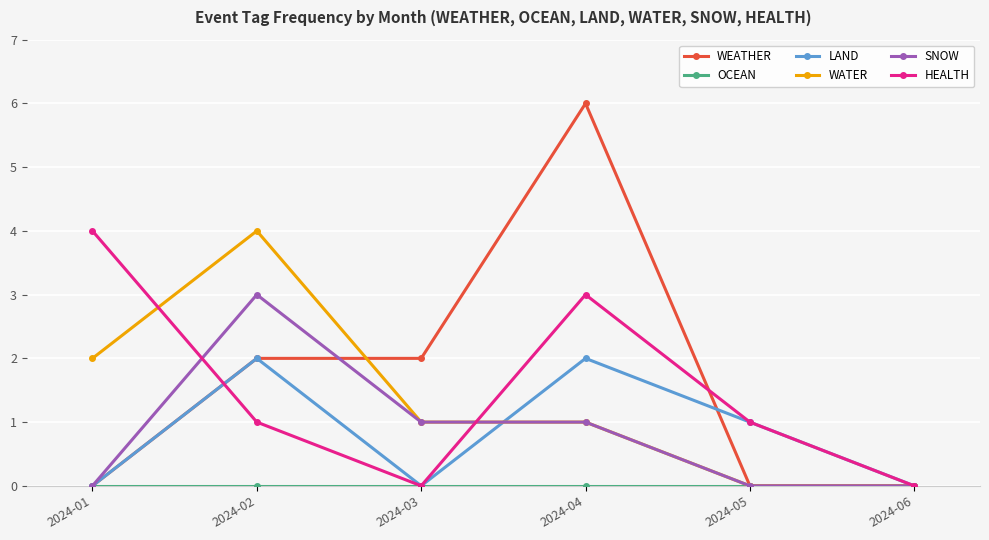

Does the chart have visible grid lines?

Yes